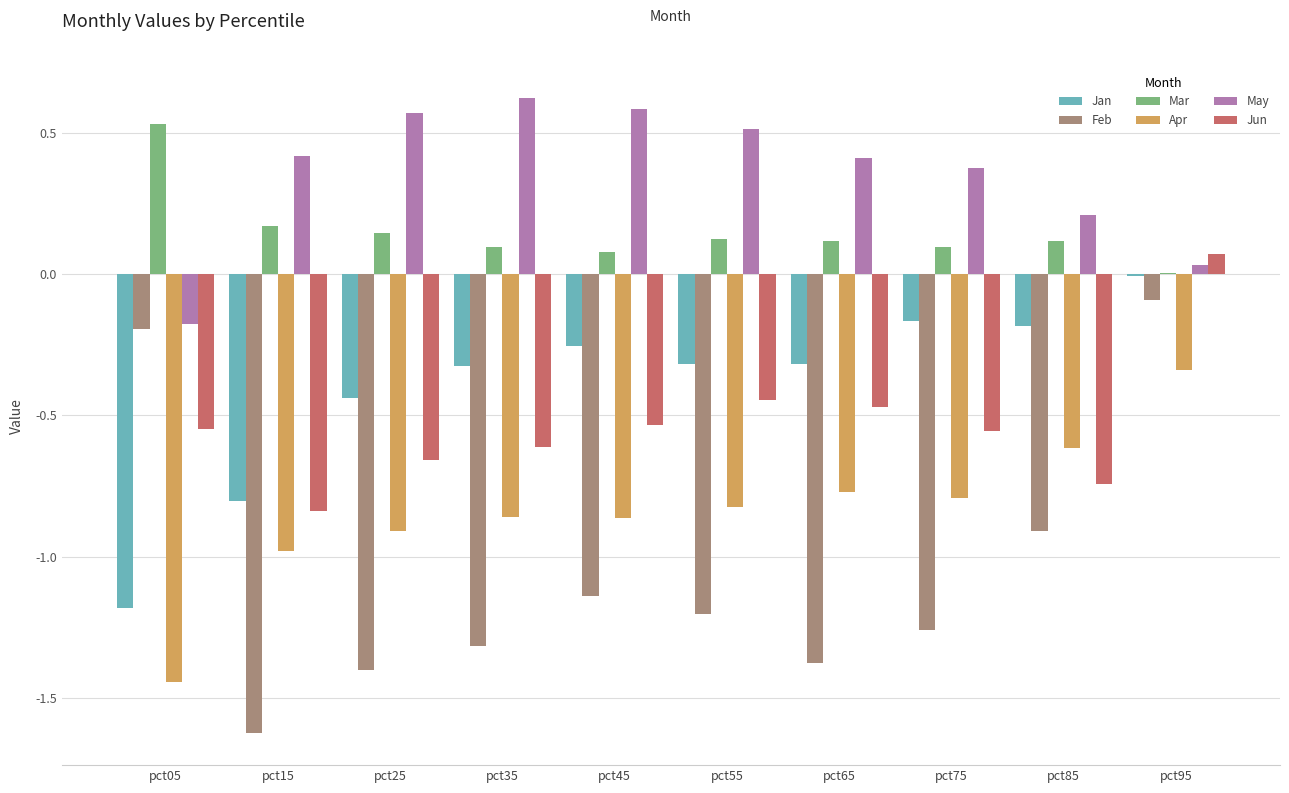

Which series has the largest total across all categories?

May